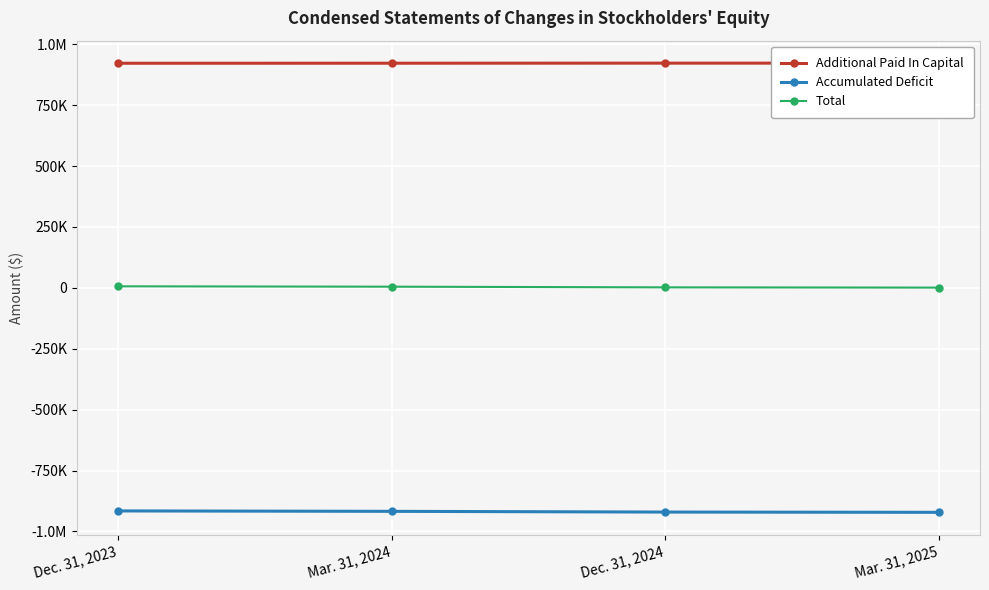

True or false: Total and Accumulated Deficit intersect in this chart.

False